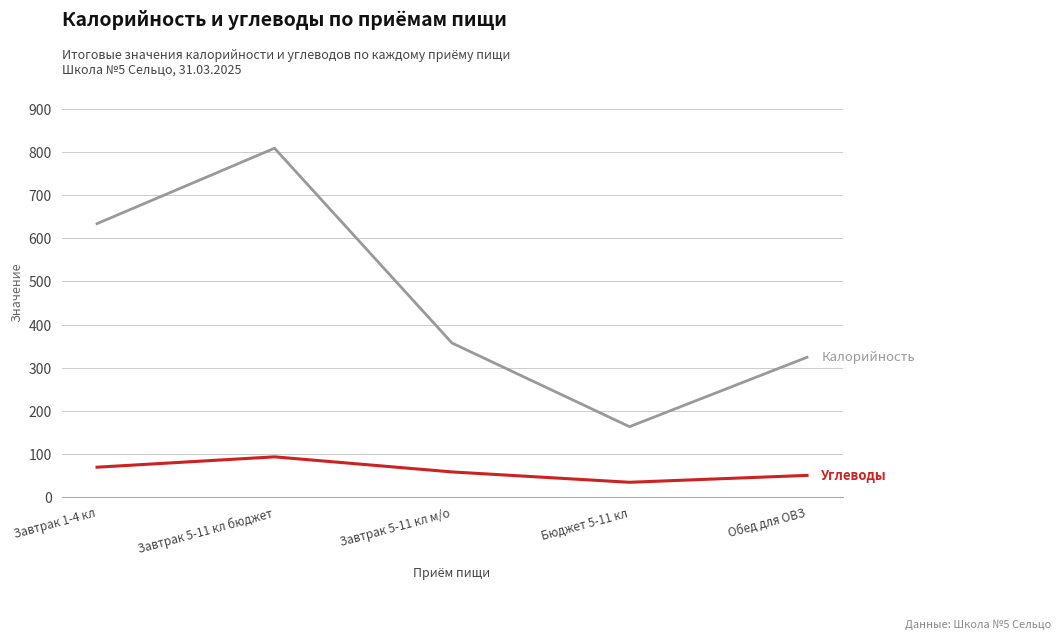

What is the greatest value displayed?

809